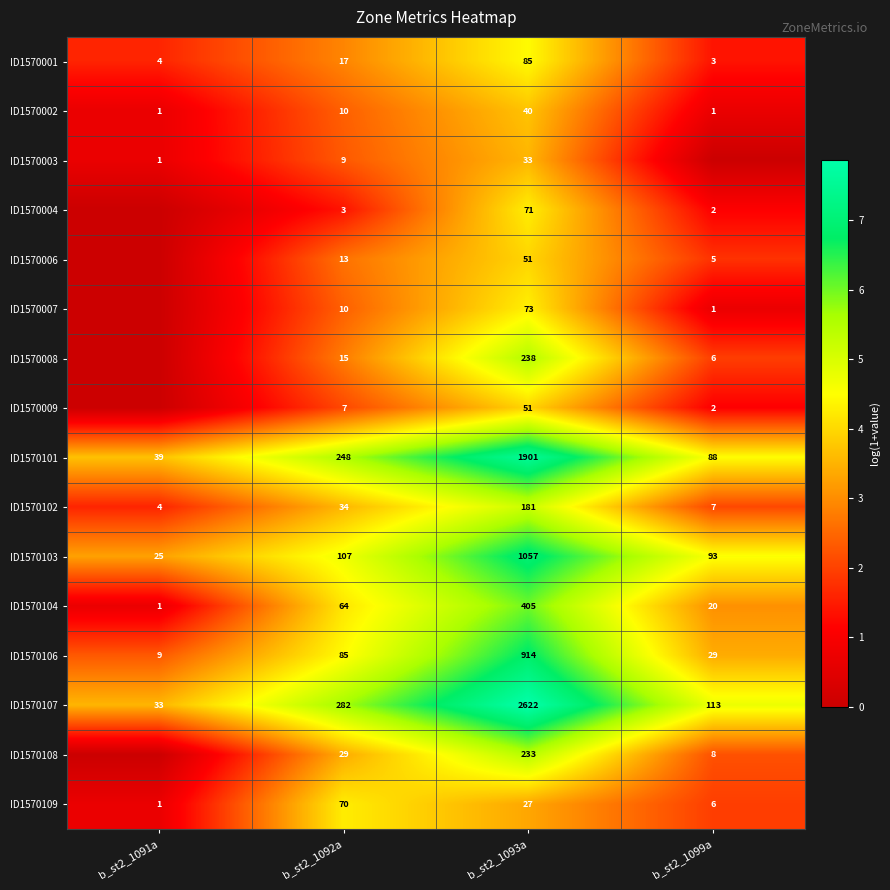

Count the ID1570002 values in the range 1 to 40.

4